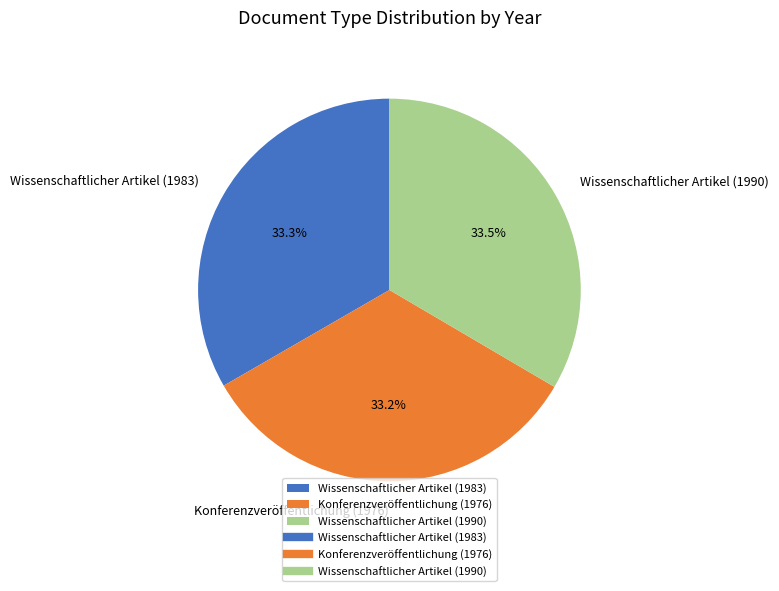

Does Wissenschaftlicher Artikel (1983) represent more than half of the total?

No